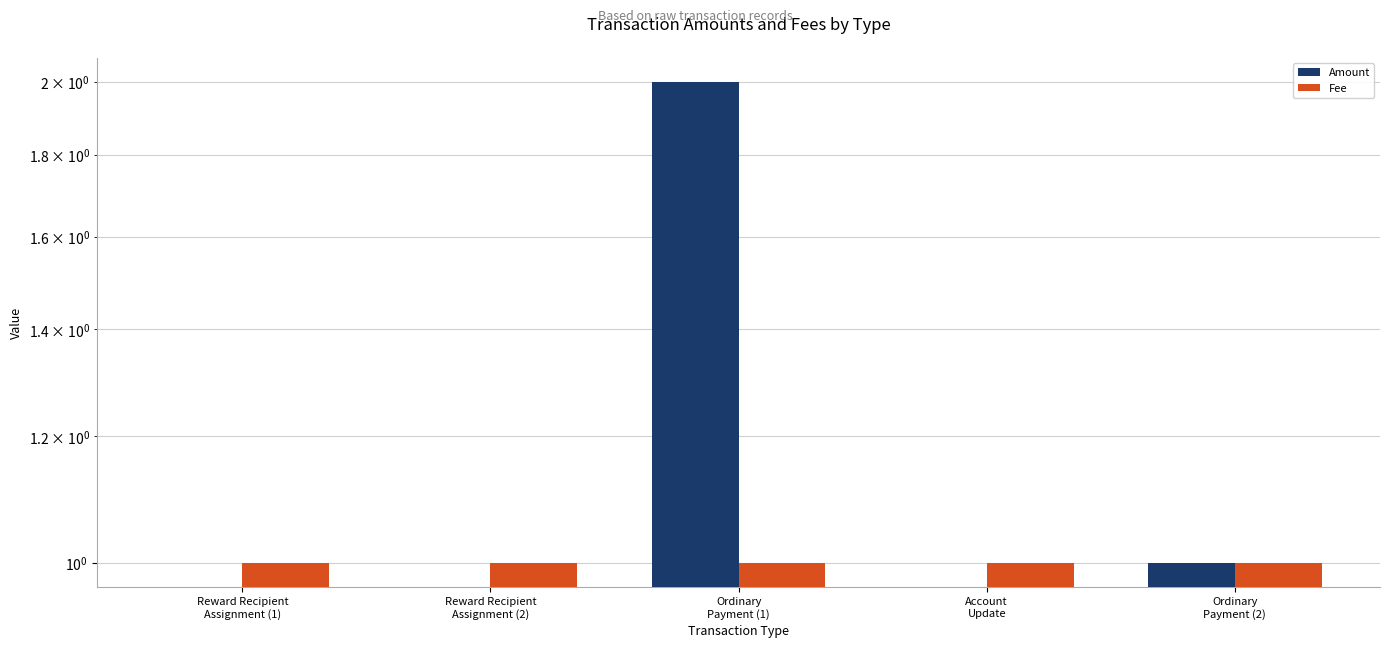

The Amount series shows 0 at Reward Recipient
Assignment (2). True or false?

True